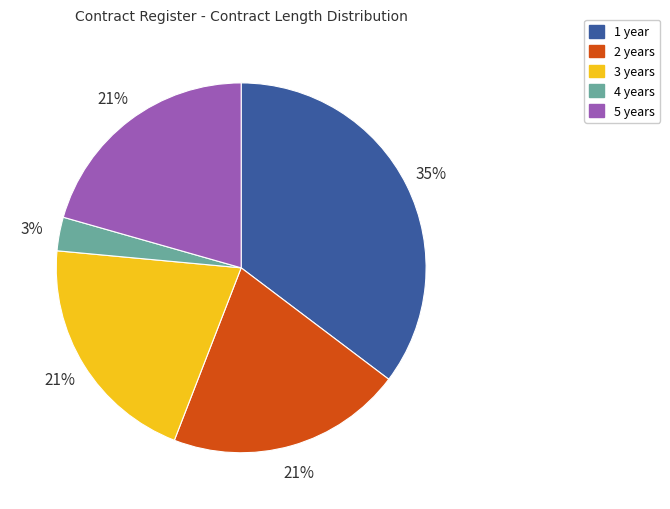

To the nearest percent, what portion does 1 year represent?

35%